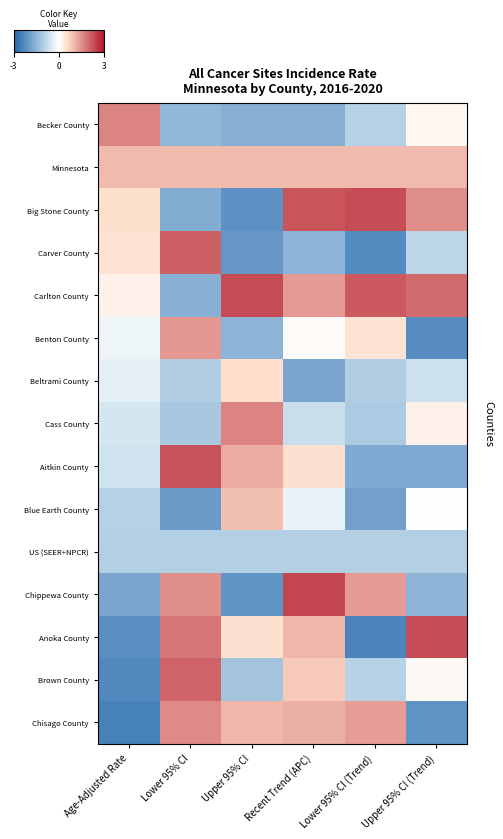

How many series are shown in this chart?

15